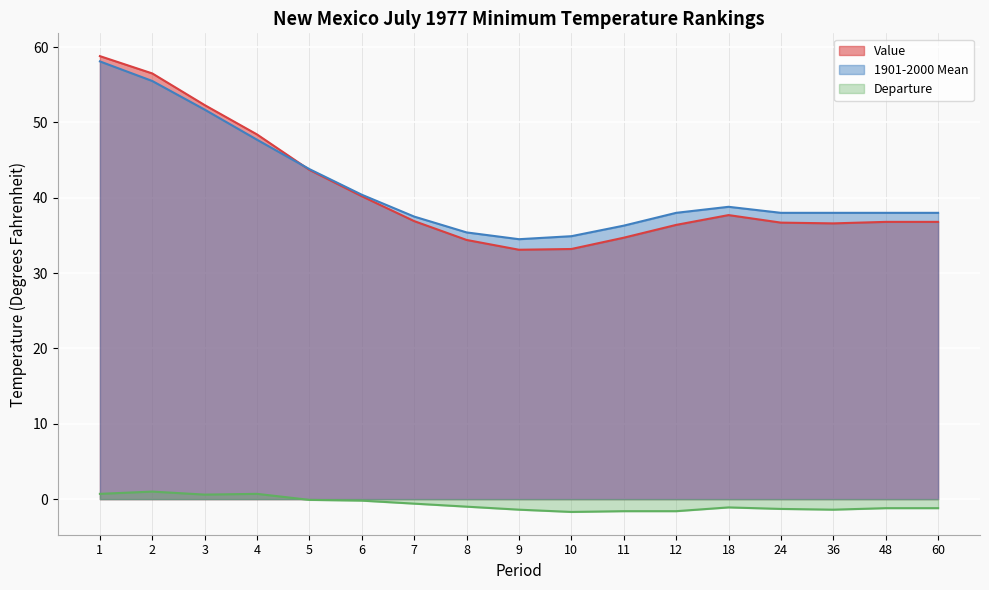

Reading right to left, extract all data points from this chart.

Value: 36.8	36.8	36.6	36.7	37.7	36.4	34.7	33.2	33.1	34.4	36.9	40.2	43.7	48.4	52.3	56.5	58.8
1901-2000 Mean: 38.0	38.0	38.0	38.0	38.8	38.0	36.3	34.9	34.5	35.4	37.5	40.4	43.8	47.7	51.7	55.5	58.1
Departure: -1.2	-1.2	-1.4	-1.3	-1.1	-1.6	-1.6	-1.7	-1.4	-1.0	-0.6	-0.2	-0.1	0.7	0.6	1.0	0.7